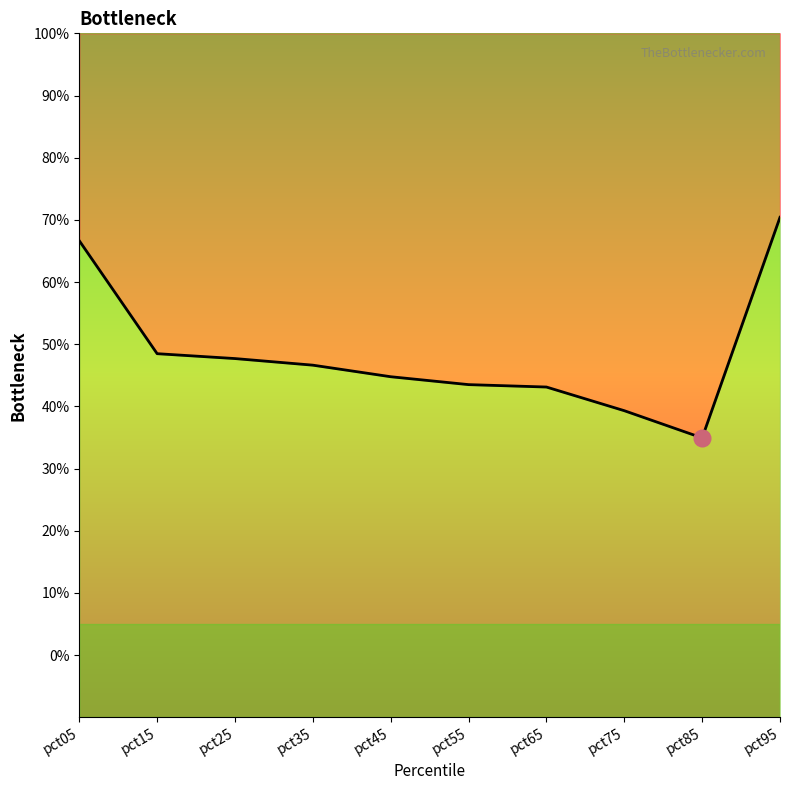

Does the chart have visible grid lines?

No